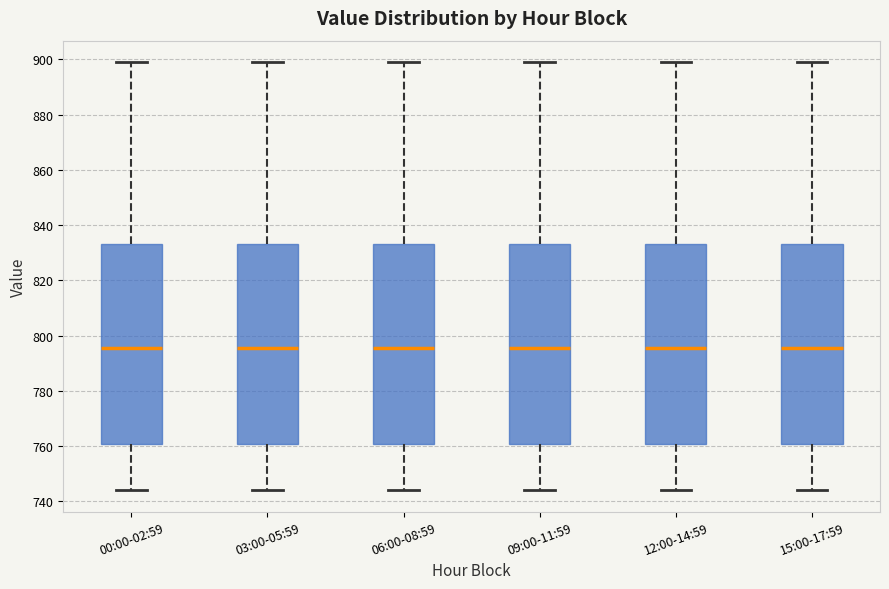

Reading left to right, read every box against the y-axis: the position of its median line, the range the box covers, and the ends of its whiskers. The values are not printed on the chart, so give them approximately, as read against the axis.

00:00-02:59: median 796, box 760 to 834, whiskers 744 to 900
03:00-05:59: median 796, box 760 to 834, whiskers 744 to 900
06:00-08:59: median 796, box 760 to 834, whiskers 744 to 900
09:00-11:59: median 796, box 760 to 834, whiskers 744 to 900
12:00-14:59: median 796, box 760 to 834, whiskers 744 to 900
15:00-17:59: median 796, box 760 to 834, whiskers 744 to 900